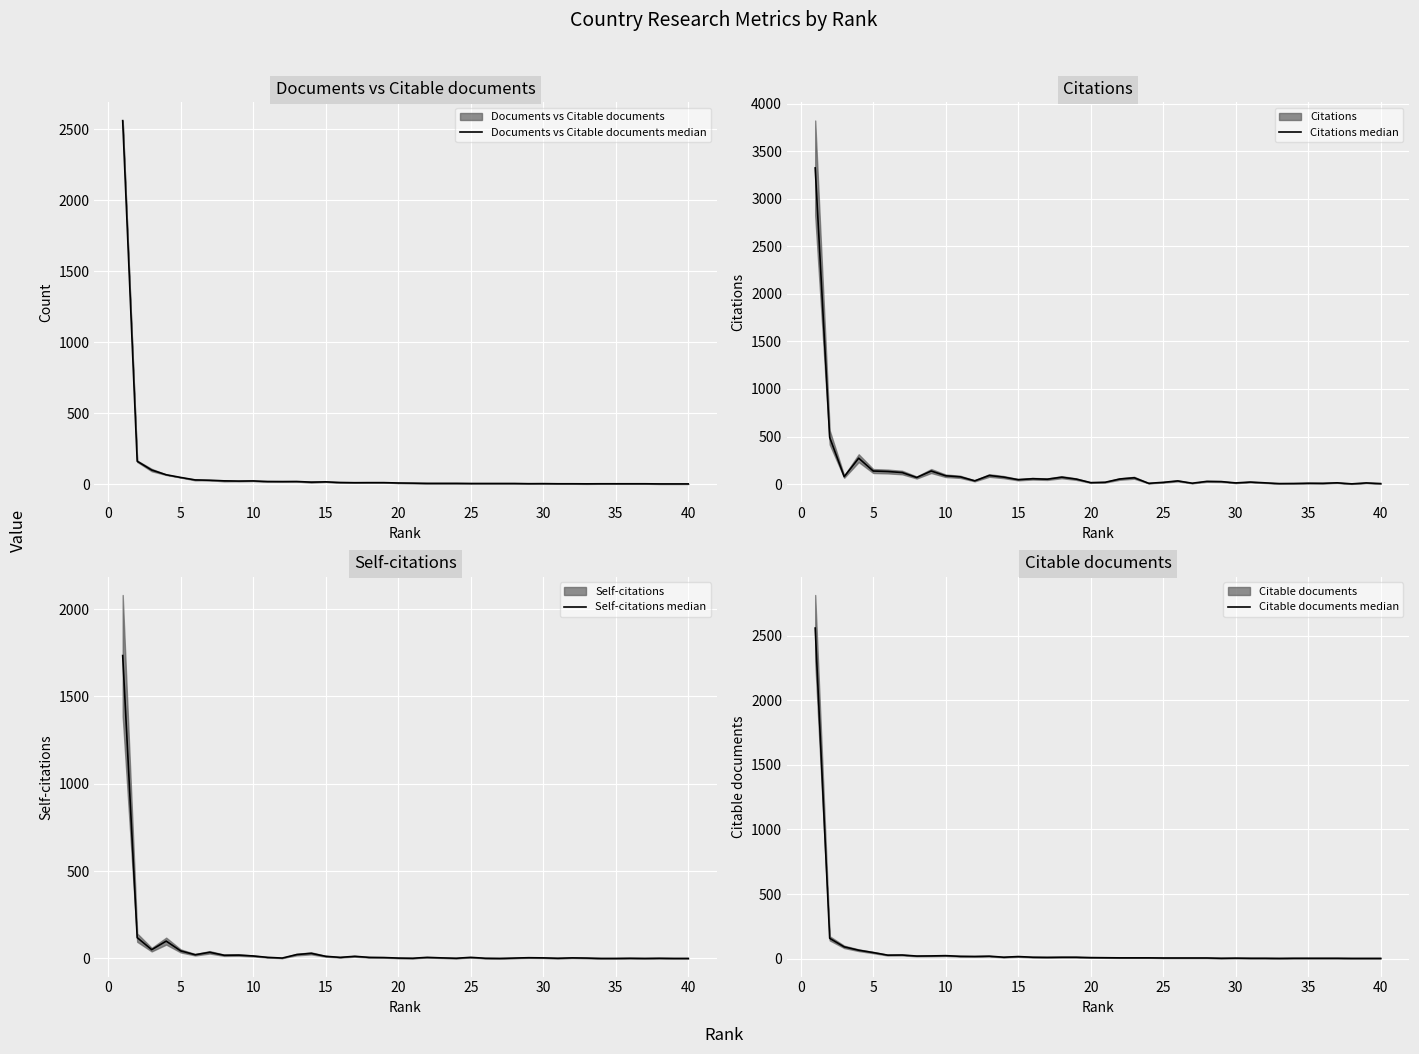

Reading left to right, what are all the values shown in this chart?

Documents vs Citable documents median: 2559.0	162.5	100.5	67.5	48.5	31.0	29.0	24.5	23.0	24.0	20.0	19.5	20.0	15.5	17.5	13.0	11.5	12.0	12.0	9.5	8.5	7.0	7.0	7.0	6.0	6.0	6.0	6.0	4.5	5.0	4.0	4.0	3.5	4.0	4.0	4.0	4.0	3.0	3.0	3.0
Citations median: 3323.0	491.0	79.0	273.0	138.0	133.0	122.0	70.0	138.0	88.0	77.0	35.0	91.0	74.0	47.0	57.0	52.0	73.0	53.0	16.0	20.0	54.0	67.0	9.0	19.0	34.0	10.0	29.0	27.0	13.0	22.0	14.0	6.0	7.0	10.0	9.0	14.0	3.0	13.0	6.0
Self-citations median: 1734.0	119.0	50.0	99.0	43.0	21.0	35.0	18.0	19.0	14.0	6.0	2.0	22.0	29.0	12.0	6.0	12.0	6.0	5.0	2.0	1.0	6.0	3.0	1.0	6.0	1.0	0.0	2.0	4.0	3.0	1.0	3.0	2.0	0.0	0.0	1.0	0.0	1.0	0.0	0.0
Citable documents median: 2558.0	158.0	92.0	66.0	48.0	28.0	29.0	21.0	22.0	24.0	19.0	18.0	20.0	12.0	17.0	12.0	11.0	12.0	12.0	9.0	8.0	7.0	7.0	7.0	6.0	6.0	6.0	6.0	4.0	5.0	4.0	4.0	3.0	4.0	4.0	4.0	4.0	3.0	3.0	3.0